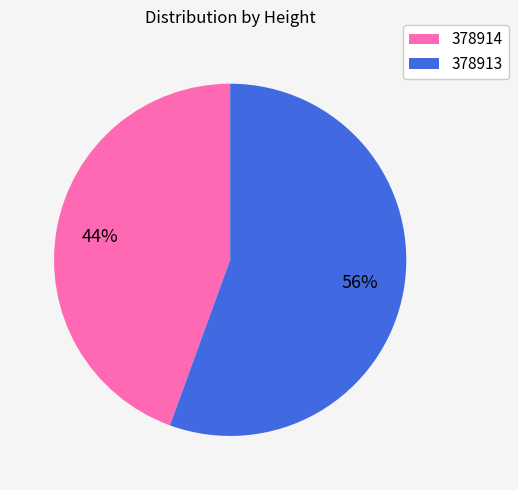

Is 378914 the majority of the pie?

No